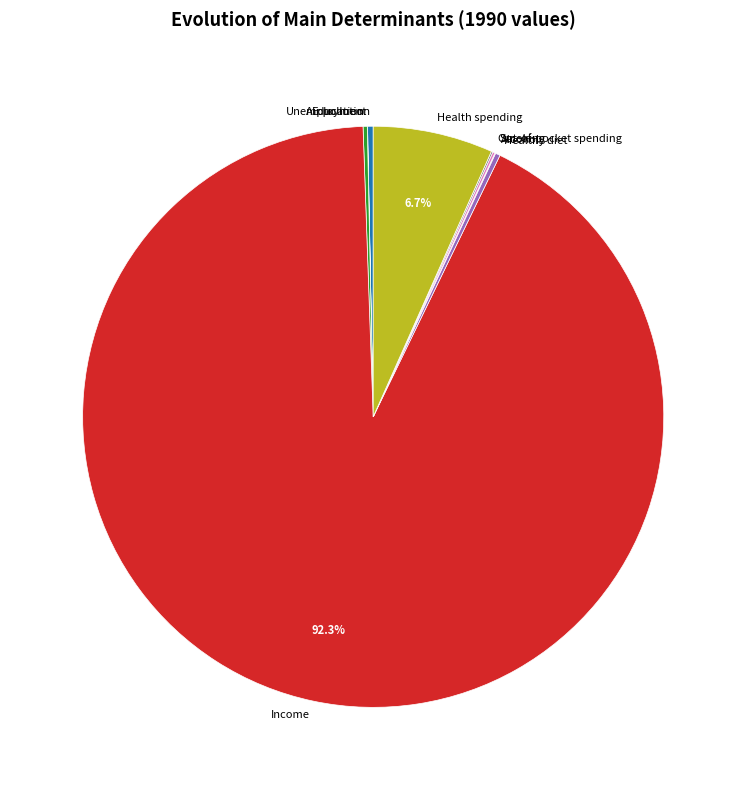

What portion of the pie excludes Income?

7.7%